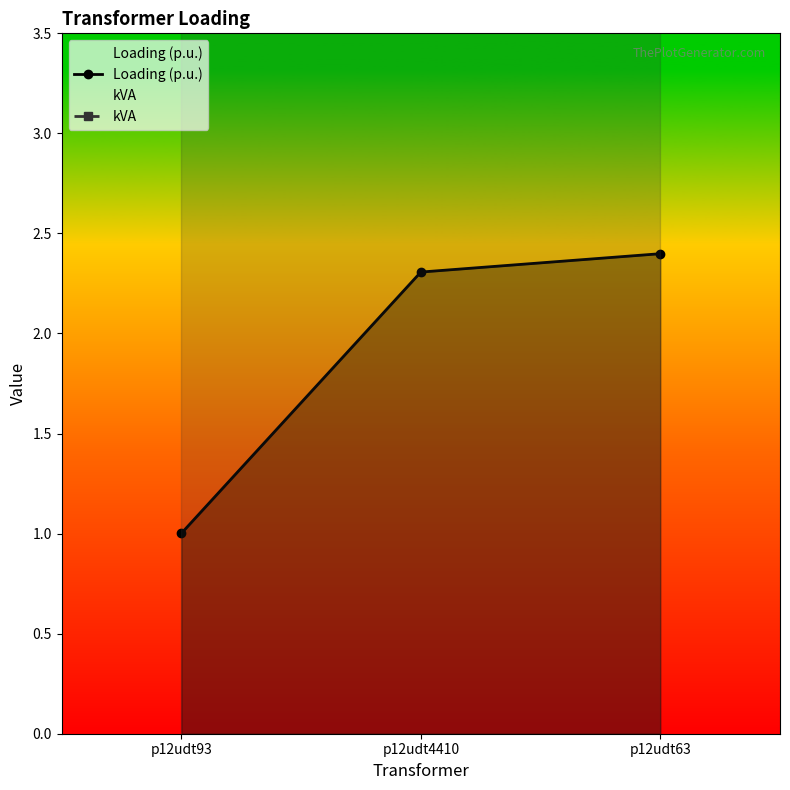

Between p12udt93 and p12udt63, which is larger?

p12udt63